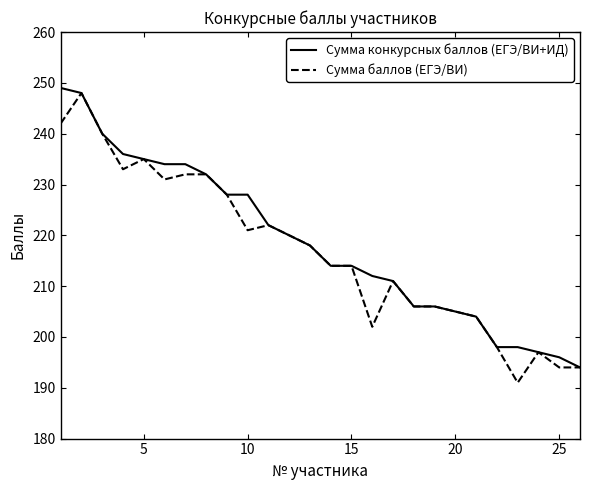

What is the minimum value for Сумма конкурсных баллов (ЕГЭ/ВИ+ИД)?

194